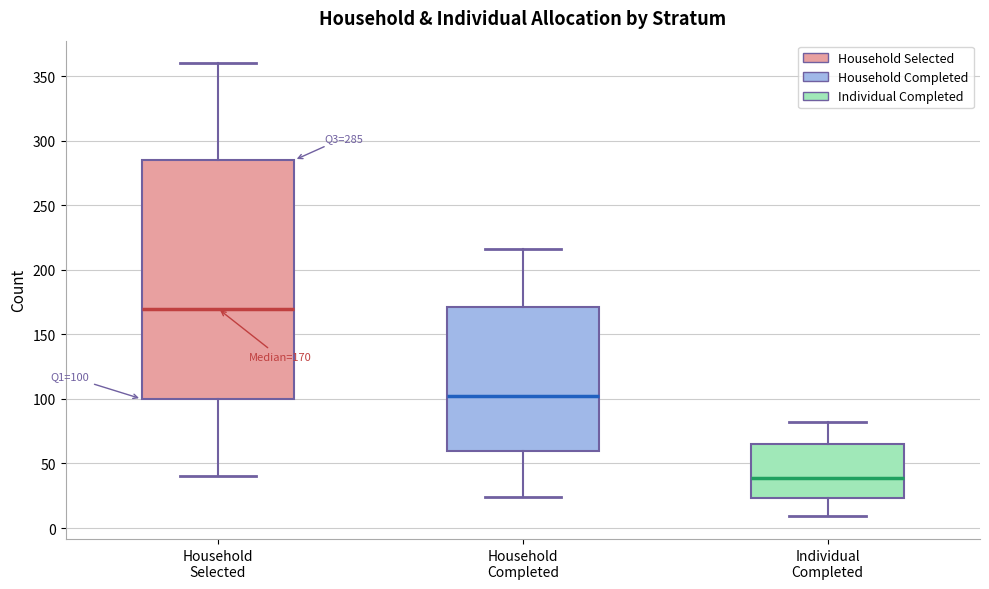

Which box is the tallest, from its lower edge to its upper edge?

Household Selected